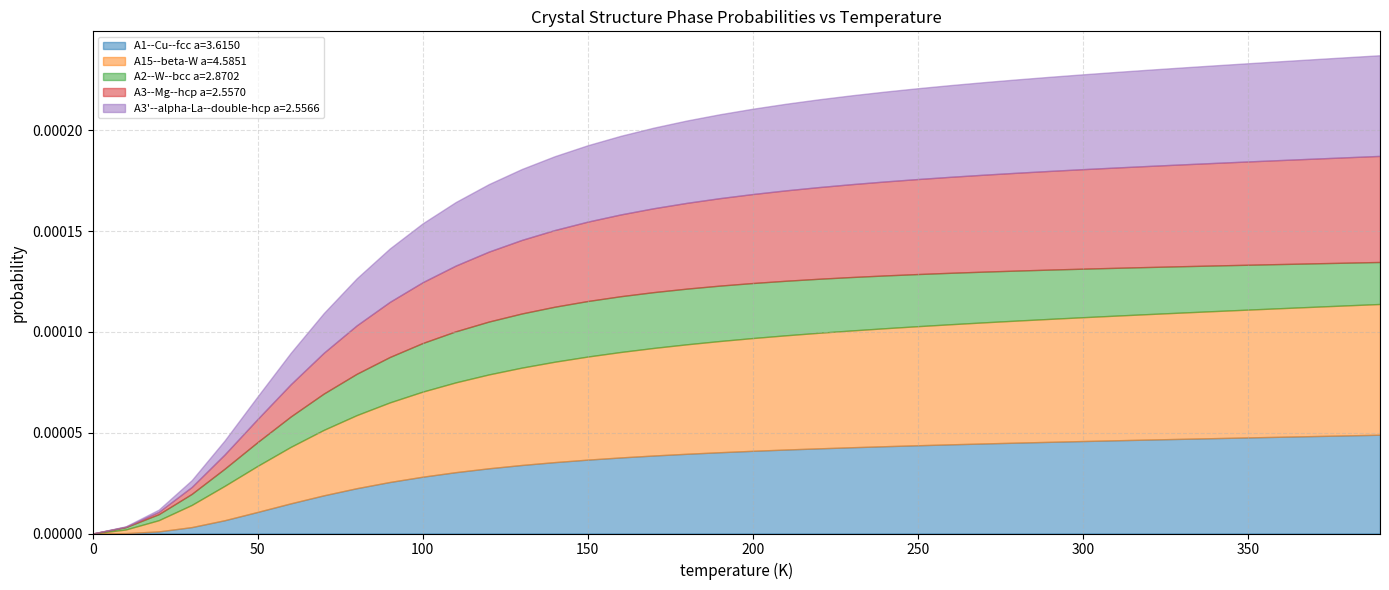

True or false: A3--Mg--hcp a=2.5570 has more than 0 points higher than both neighbors.

False